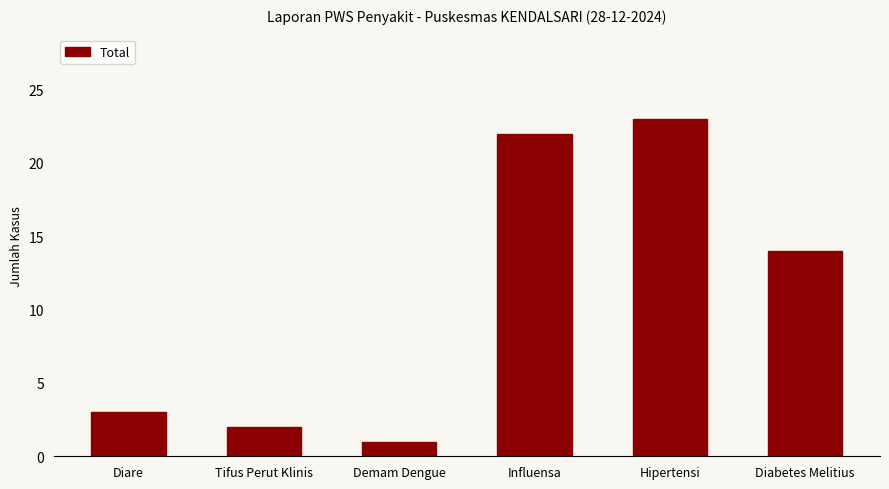

What is the sum of all values?

65